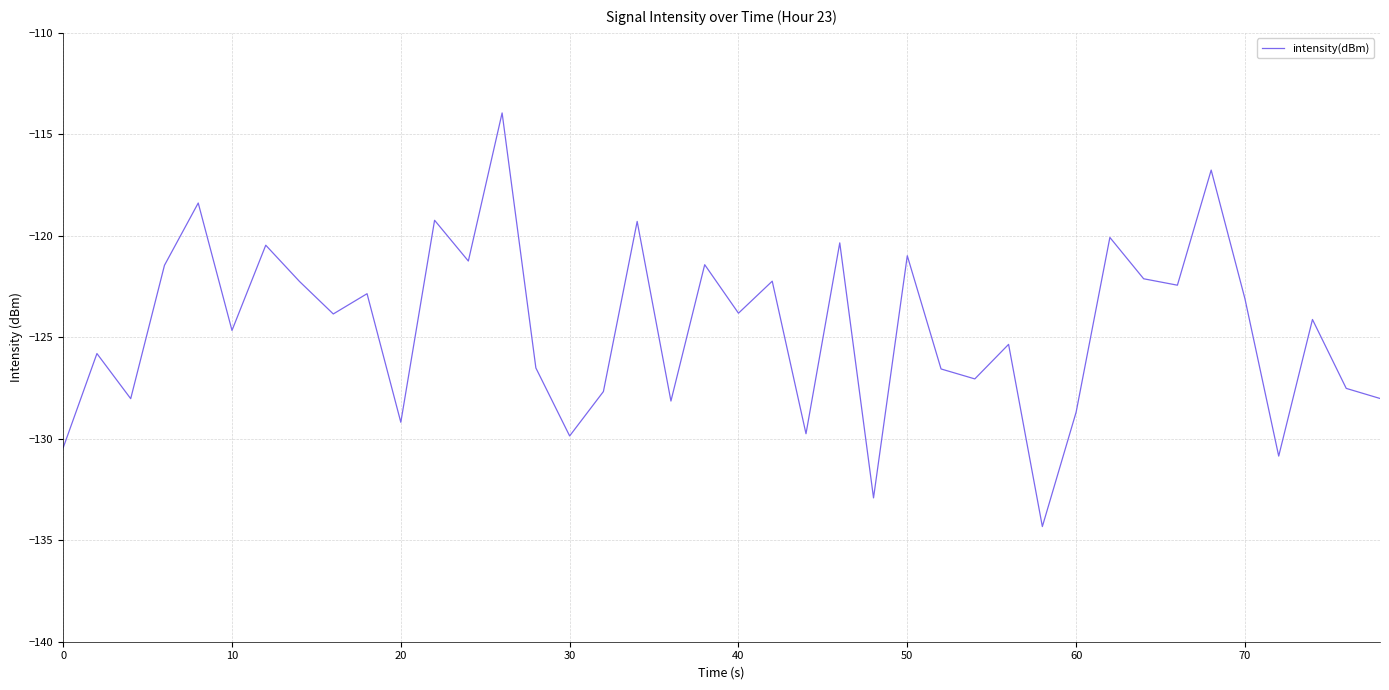

What is the minimum value shown in the chart?

-134.3